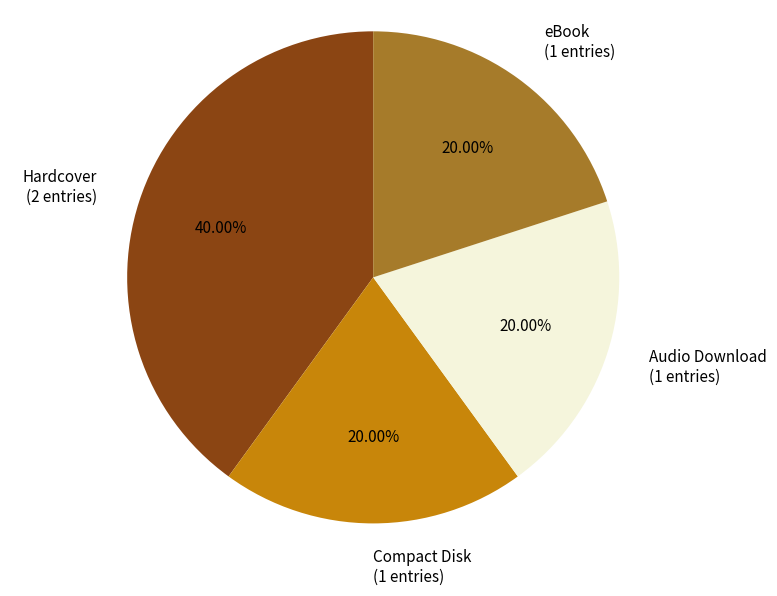

Is Compact Disk the majority of the pie?

No